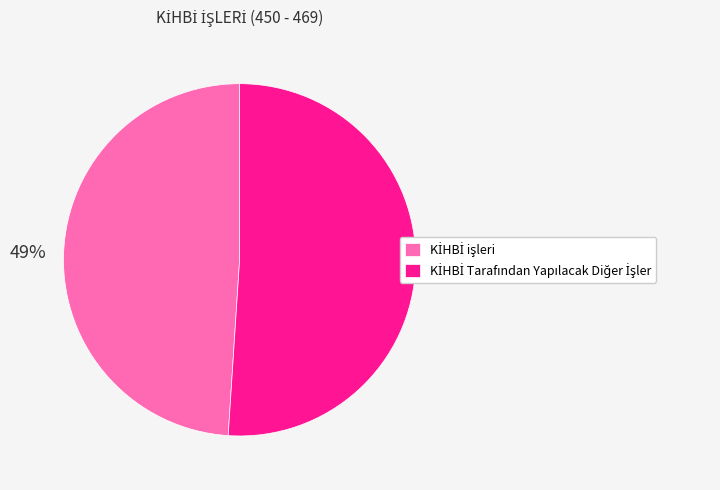

How many segments does this pie chart have?

2